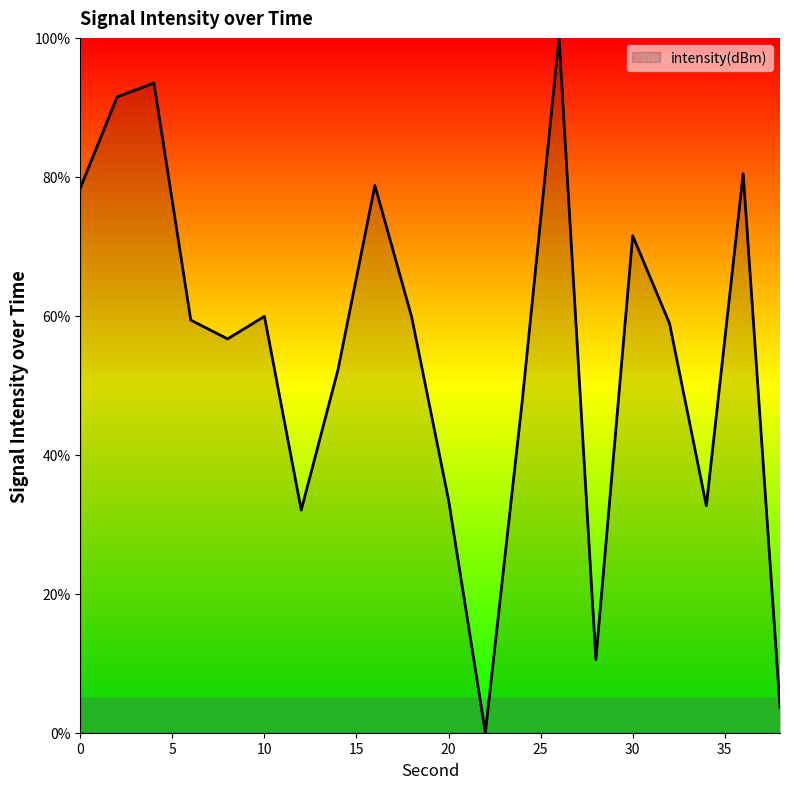

What is the difference between the maximum and minimum values?

100.0